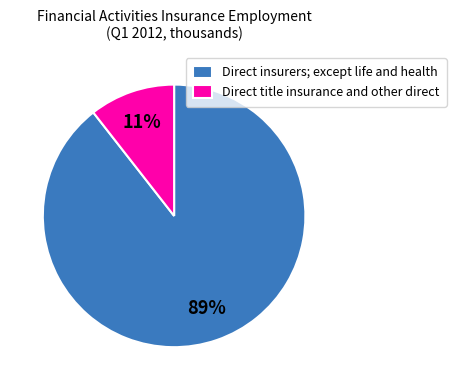

What percentage is the Direct insurers; except life and health slice, to the nearest percent?

89%